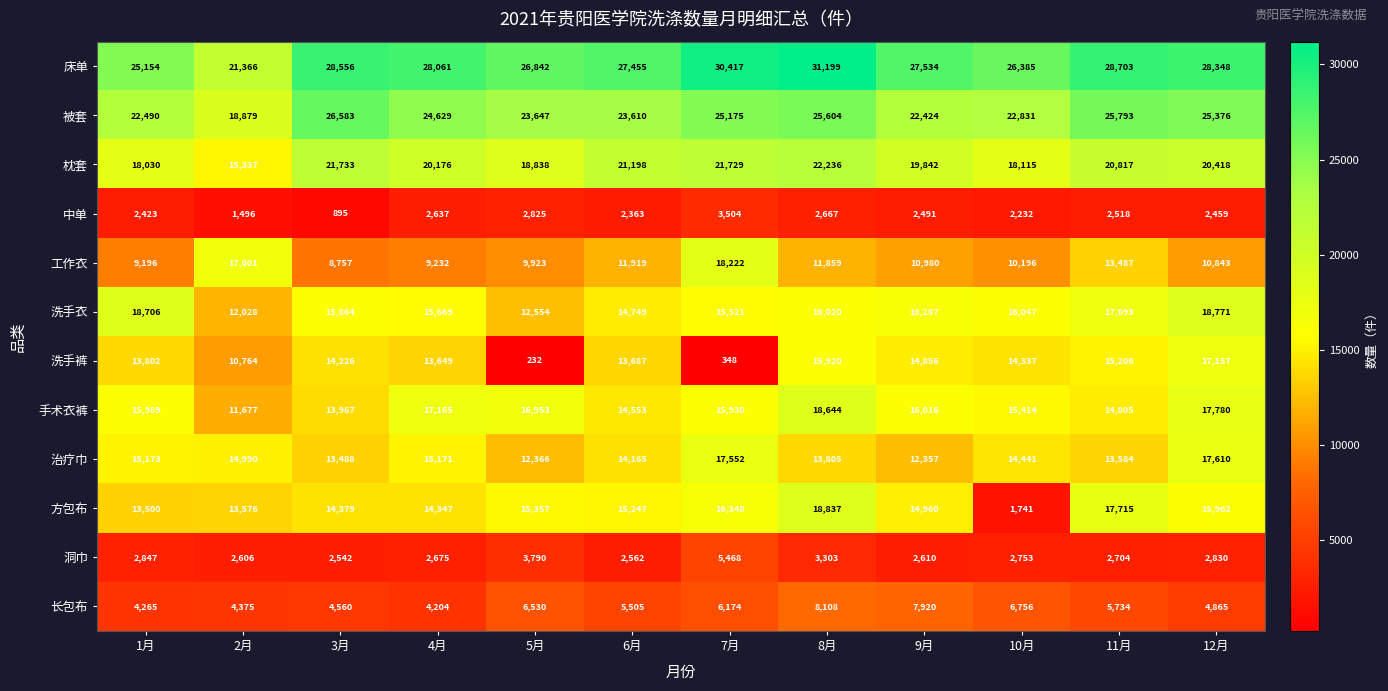

At which label does 床单 first exceed 28061?

3月